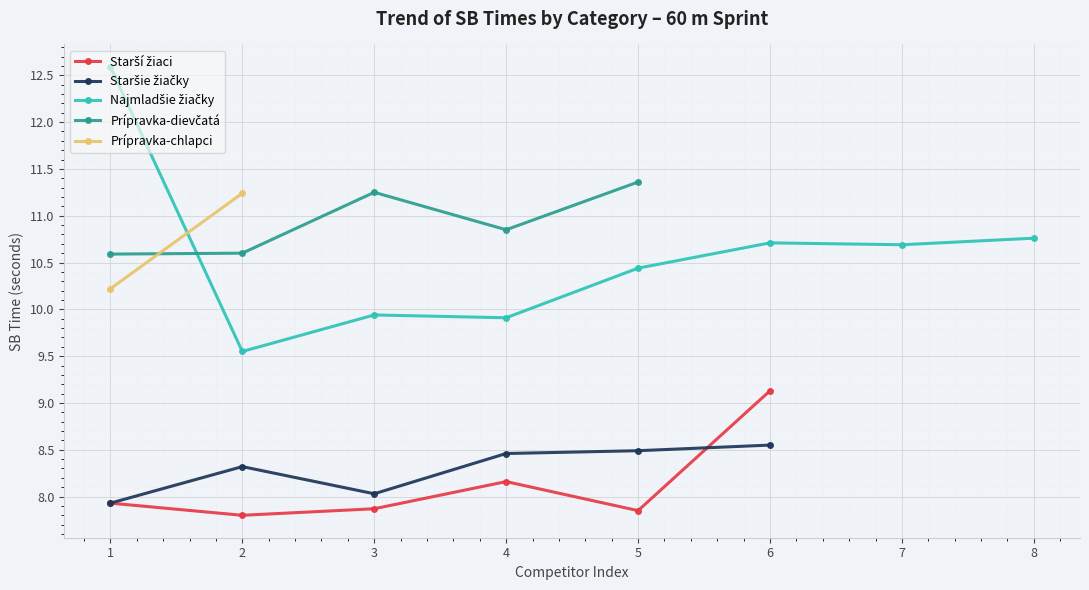

True or false: Starší žiaci (chlapci) and Staršie žiačky (dievčatá) cross at least once.

True